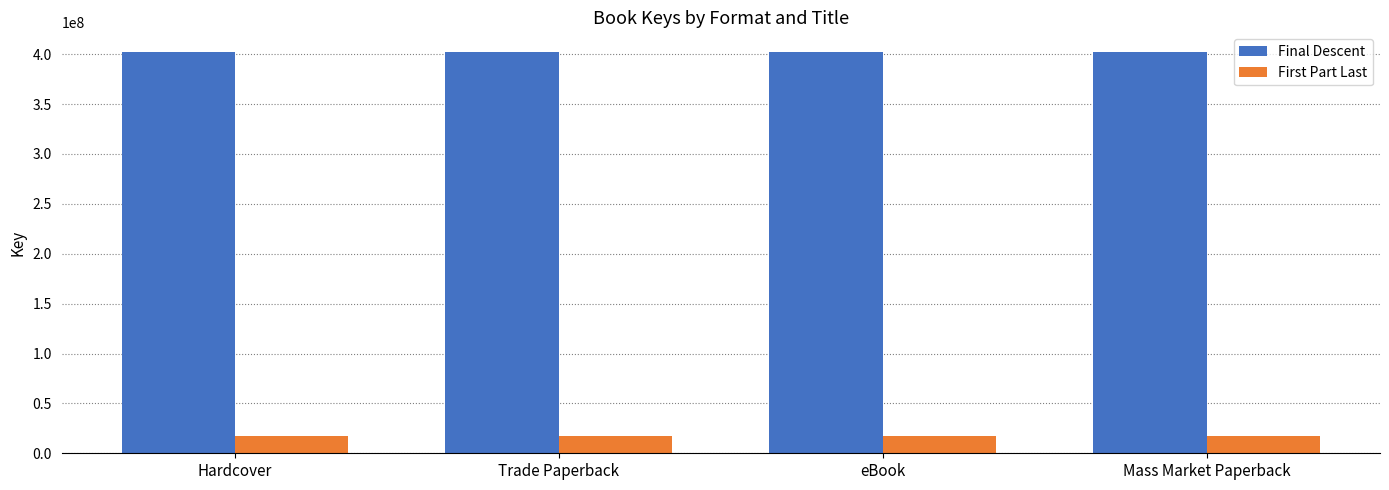

What value does the Final Descent series have at Hardcover?

401820597